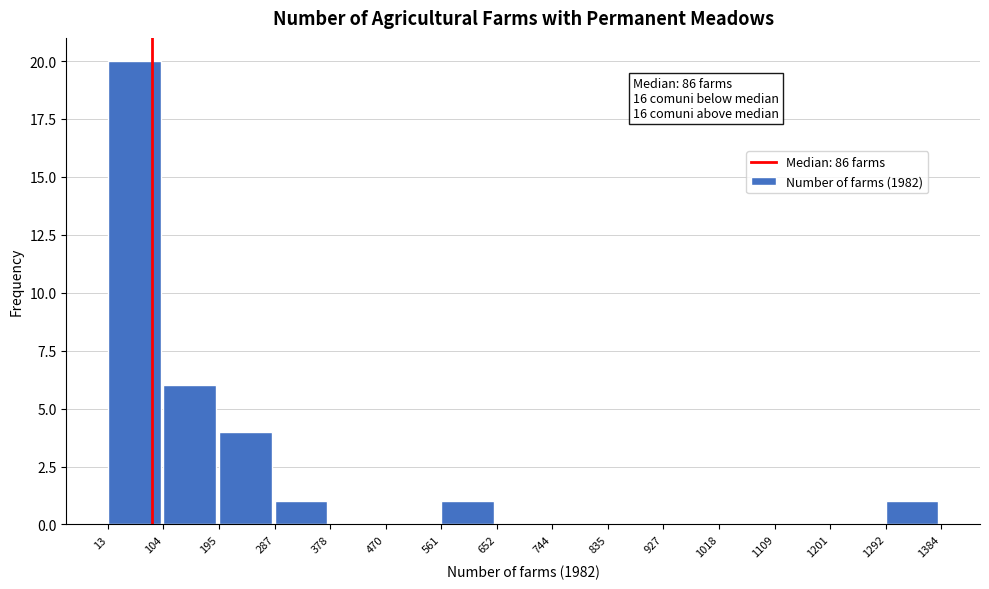

Over which range of the x-axis is the bar tallest?

13 to 104